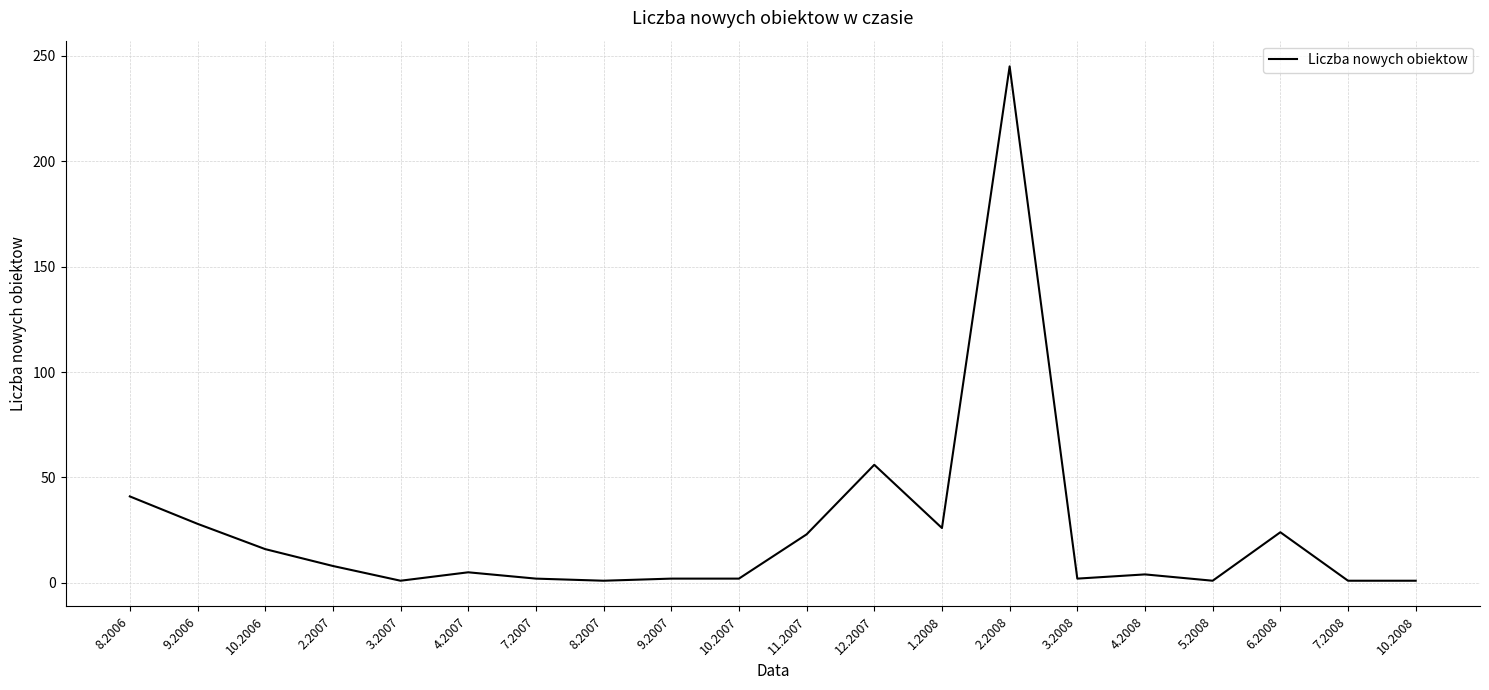

What is the sum of the values at 12.2007 and 8.2007?

57